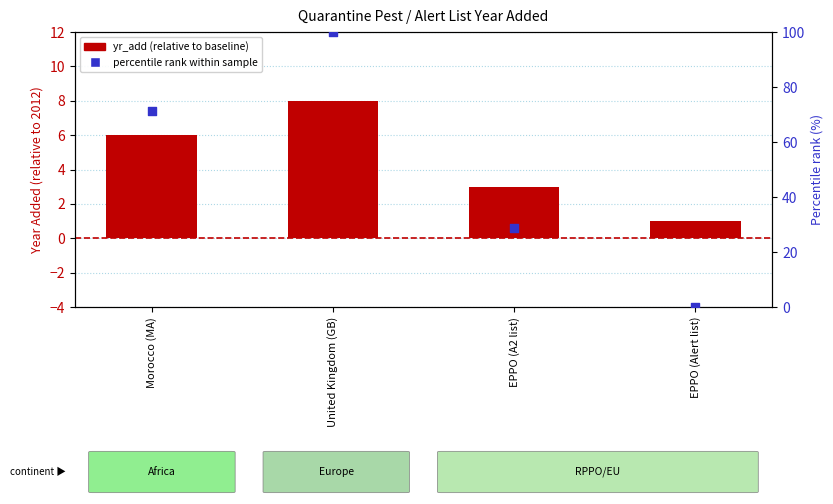

What are all the series names shown in the legend?

yr_add (relative to baseline), percentile rank within sample